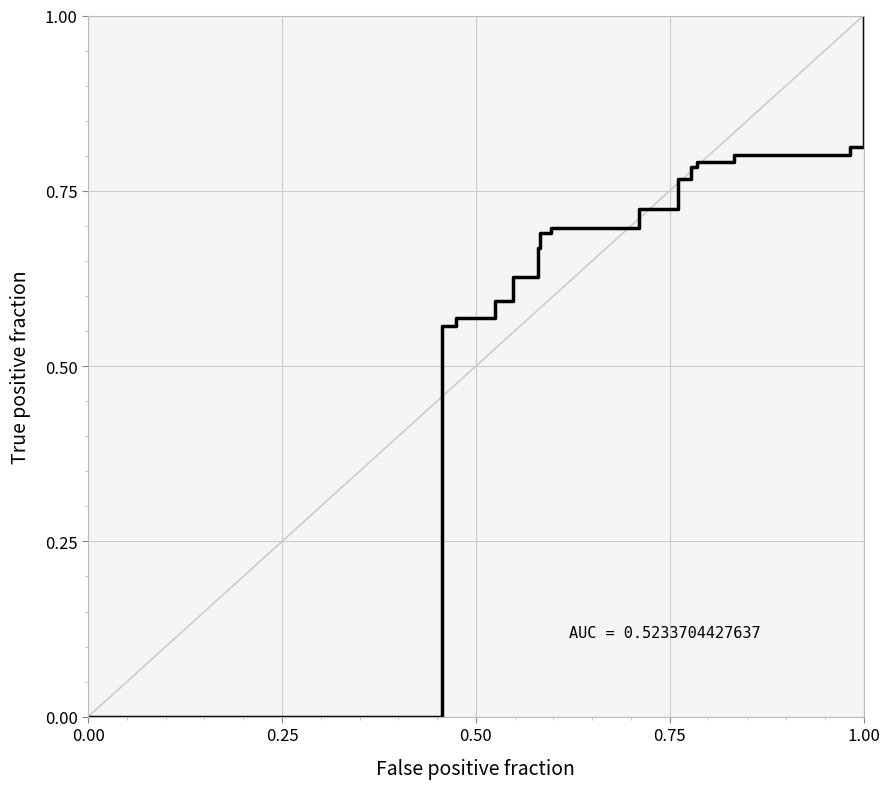

What is the value of the 14th point from the left?

0.8